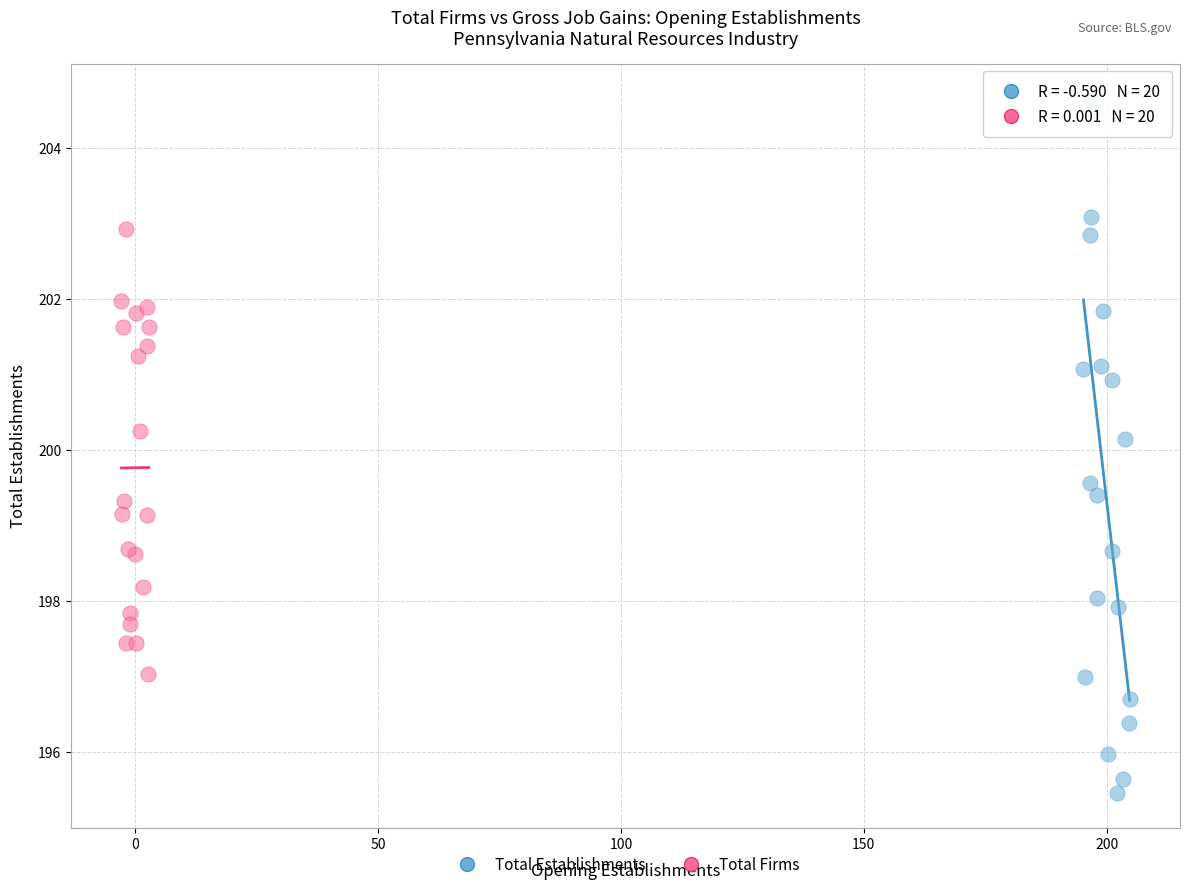

What are all the series names shown in the legend?

Total Establishments, Total Firms